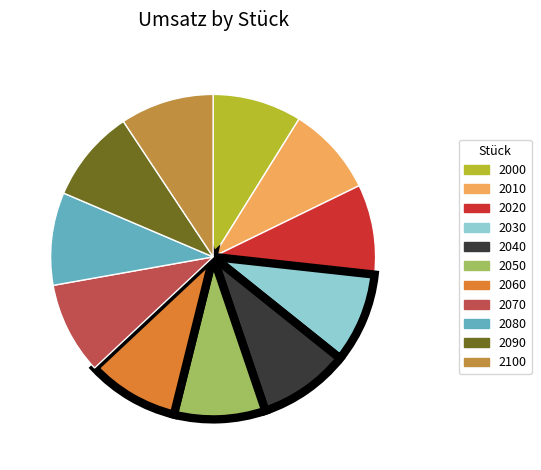

To the nearest percent, what percentage of the pie is 2030?

9%